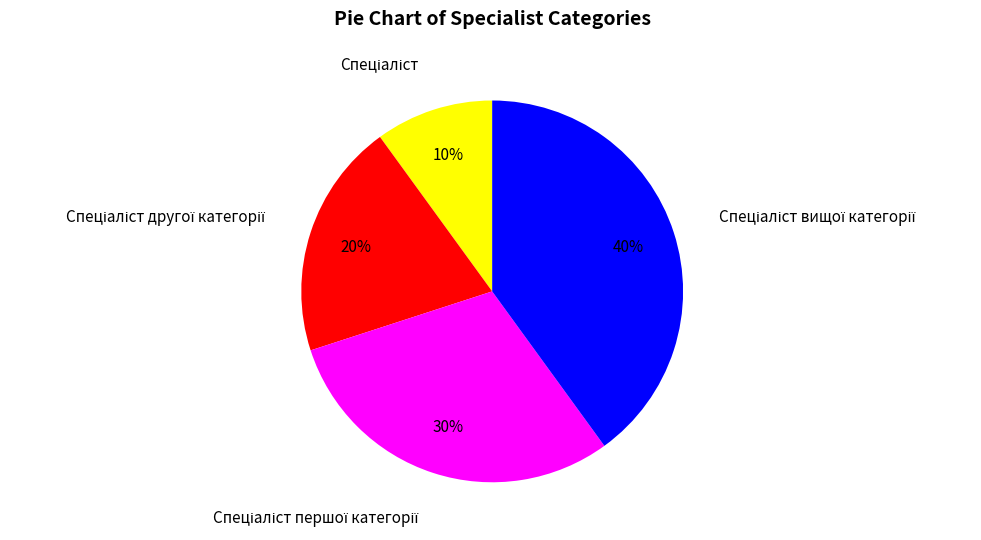

Does any single category account for the majority?

No